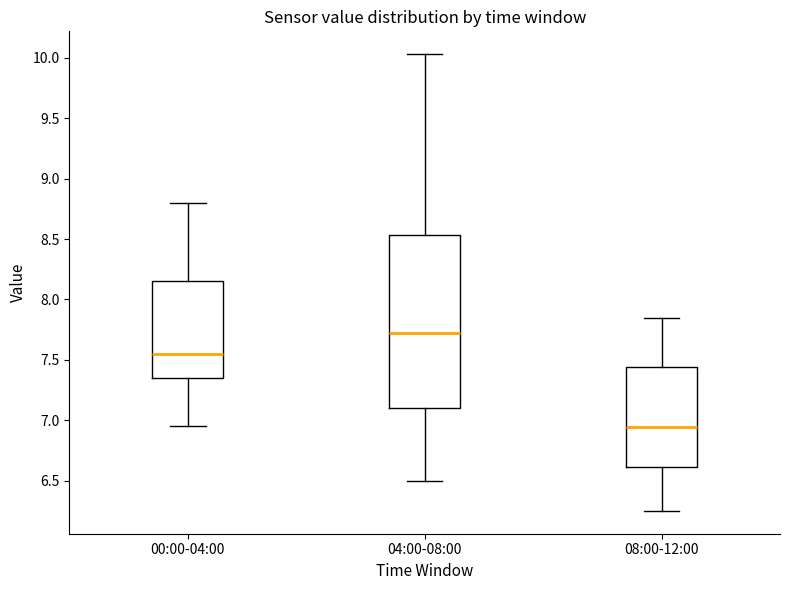

Reading left to right, transcribe this box plot: for each box, give where its median line is, the range the box spans, and where its two whiskers end, as read against the y-axis. The values are not printed on the chart, so give them approximately, as read against the axis.

00:00-04:00: median 7.55, box 7.35 to 8.15, whiskers 6.95 to 8.80
04:00-08:00: median 7.70, box 7.10 to 8.55, whiskers 6.50 to 10.05
08:00-12:00: median 6.95, box 6.60 to 7.45, whiskers 6.25 to 7.85